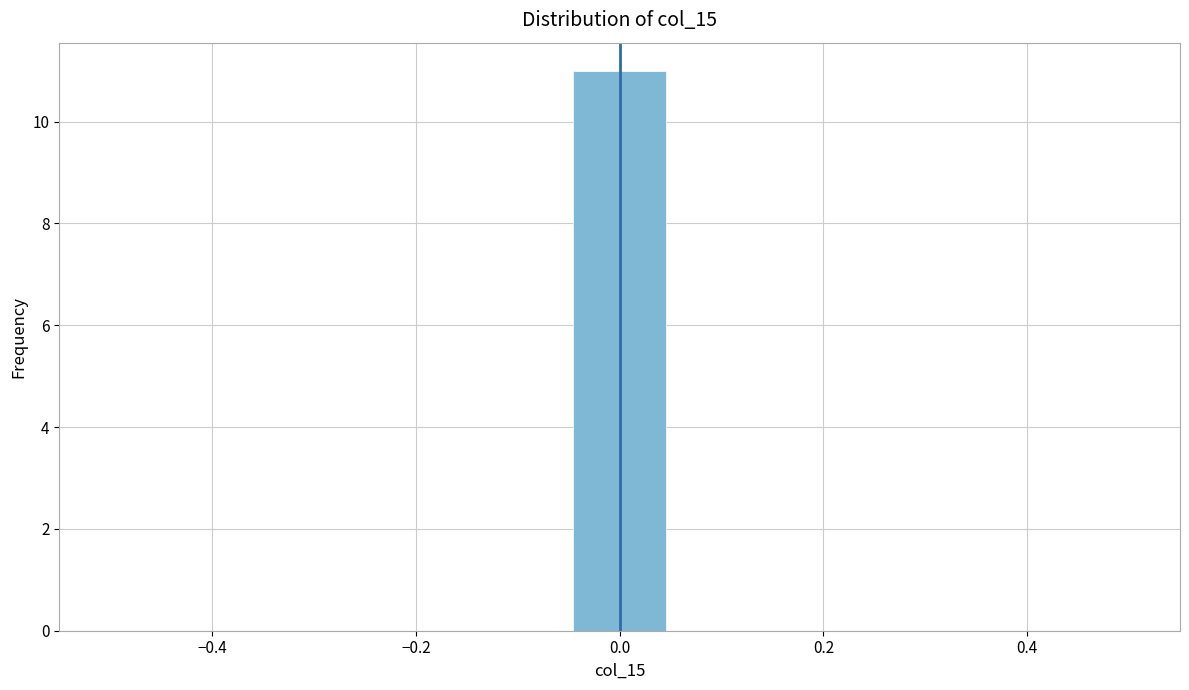

How tall is the bar that spans -0.04 to 0.04 on the x-axis? Neither the bar edges nor the heights are printed on the chart, so give them approximately, as read against the axes.

11